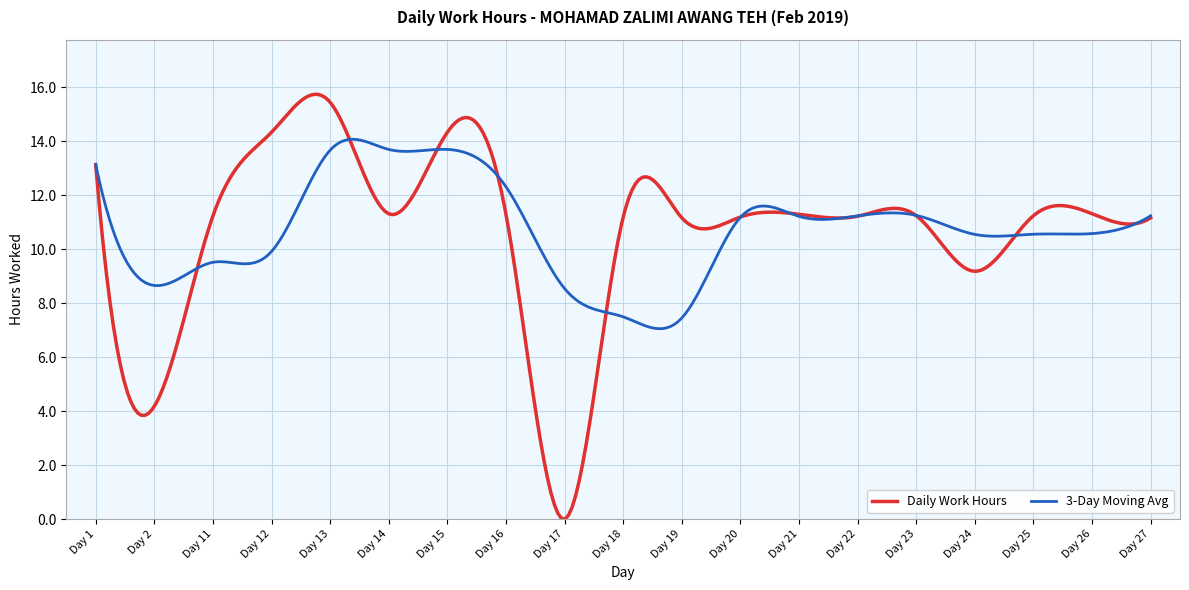

Rank the series by their maximum value, from lowest to highest.

3-Day Moving Avg, Daily Work Hours